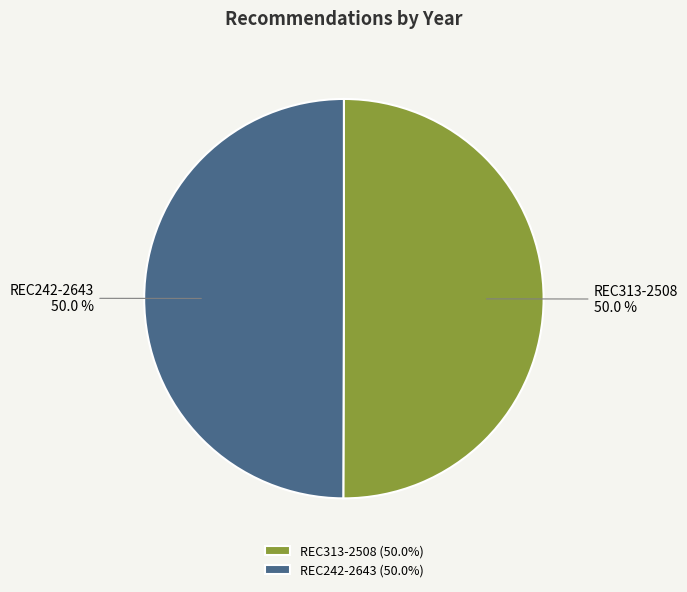

To the nearest percent, what portion does REC242-2643 represent?

50%